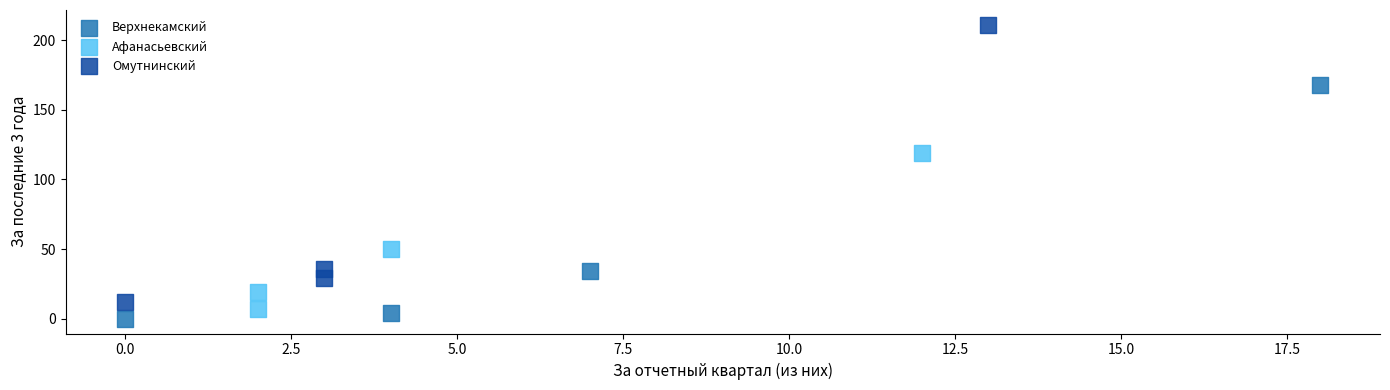

Which series has the largest Y range (max minus min)?

Омутнинский